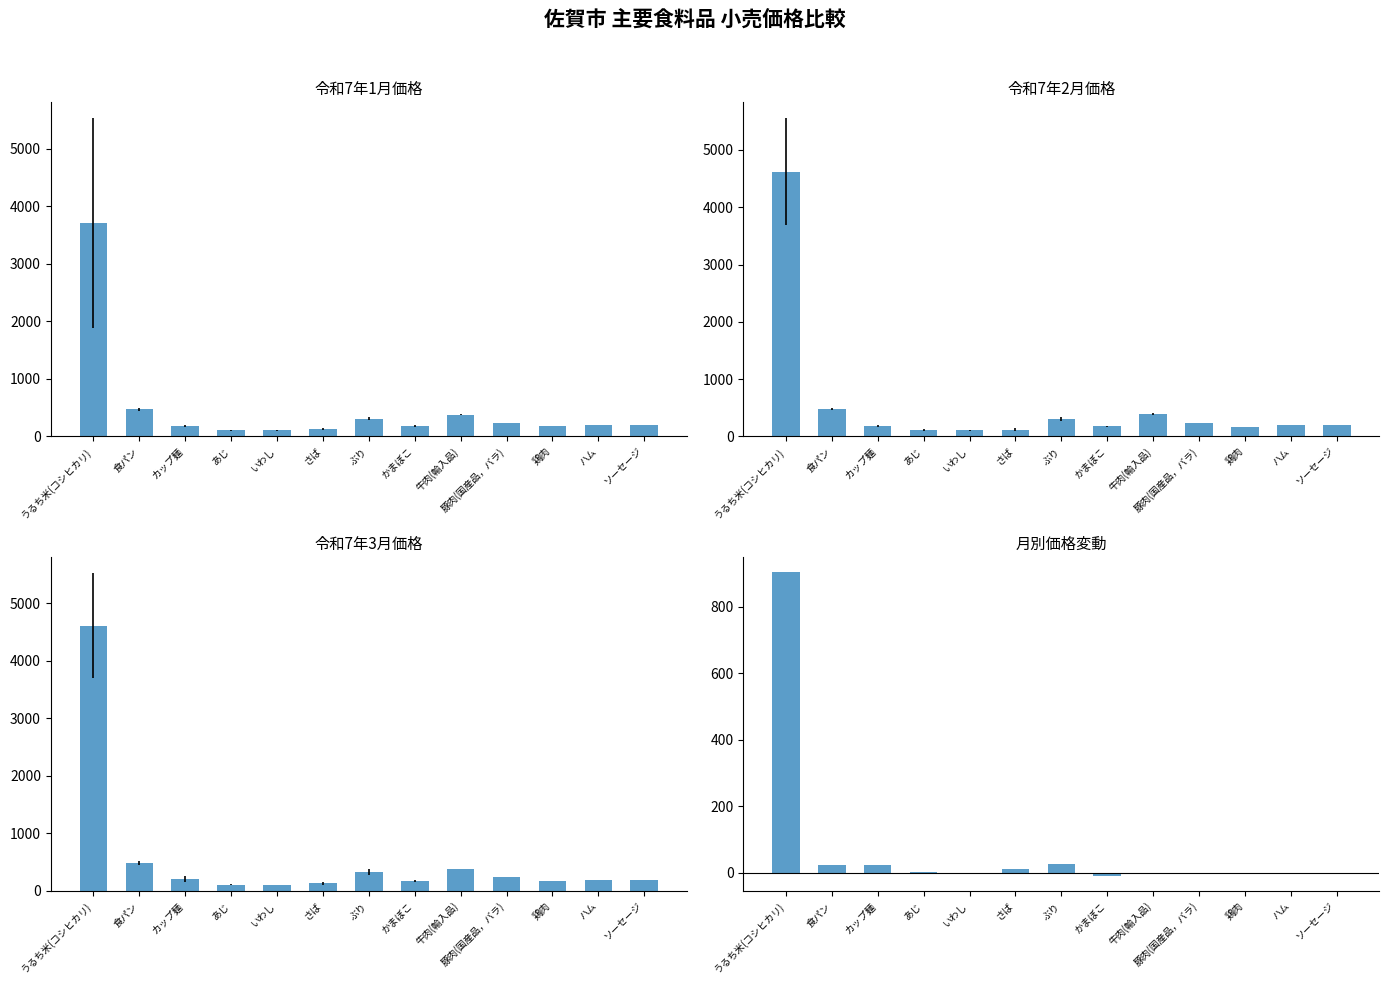

Where is 令和7年3月 nearest to the value 2356?

食パン